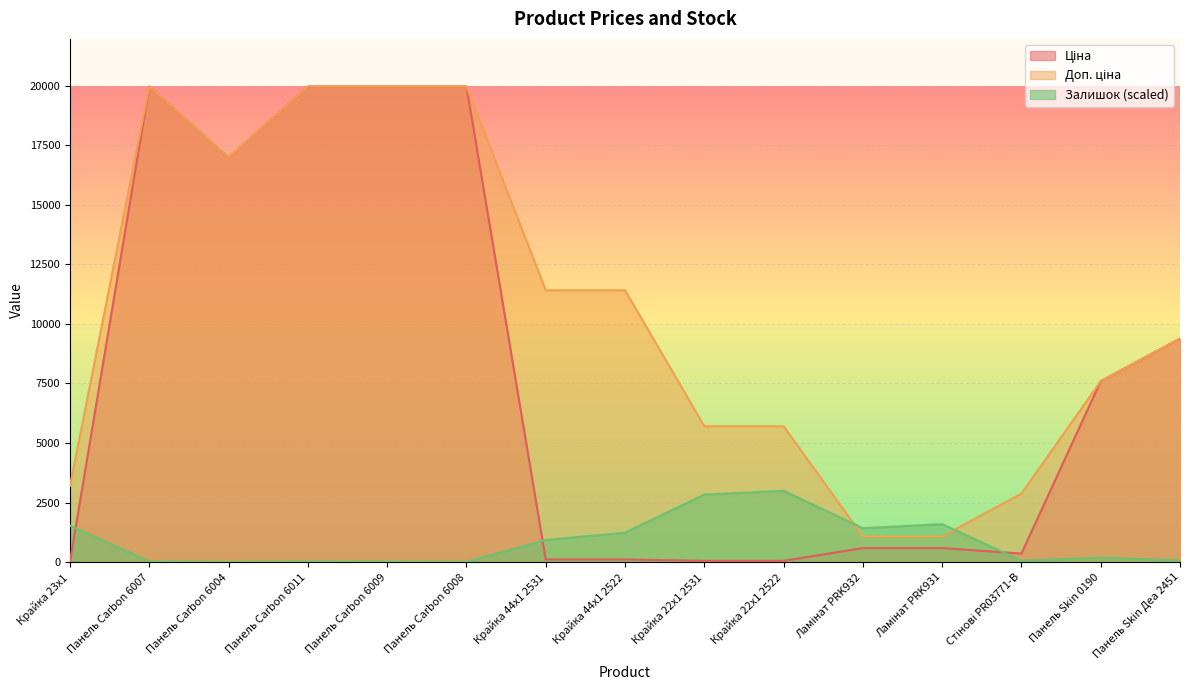

True or false: Доп. ціна has a value of 3205.0 at Крайка 23x1.

True